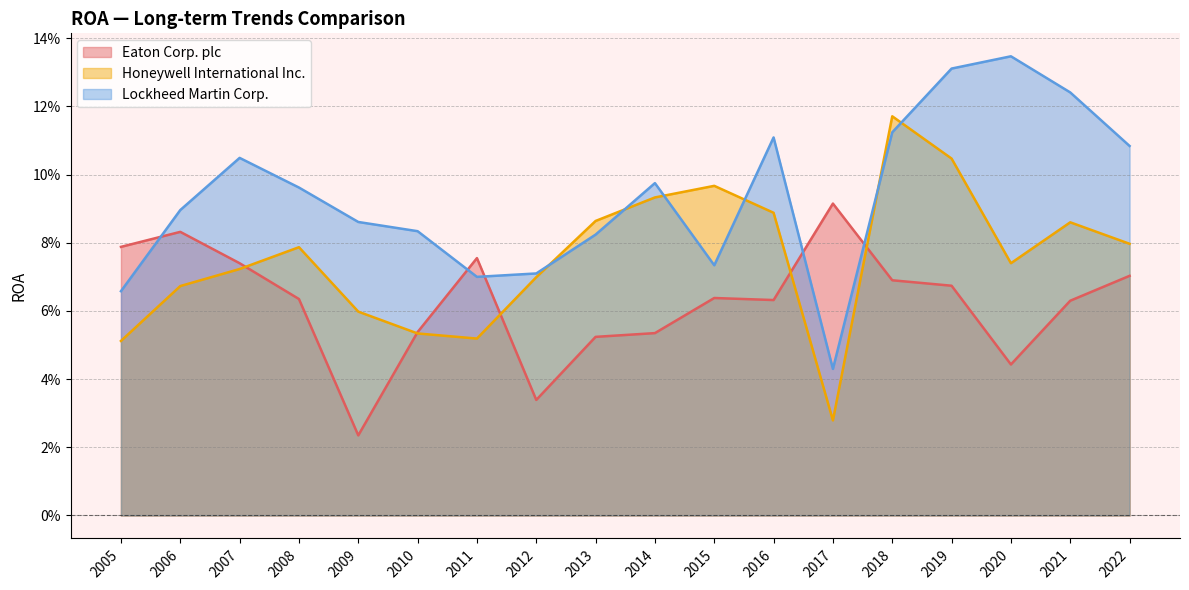

Count the number of data series in this chart.

3